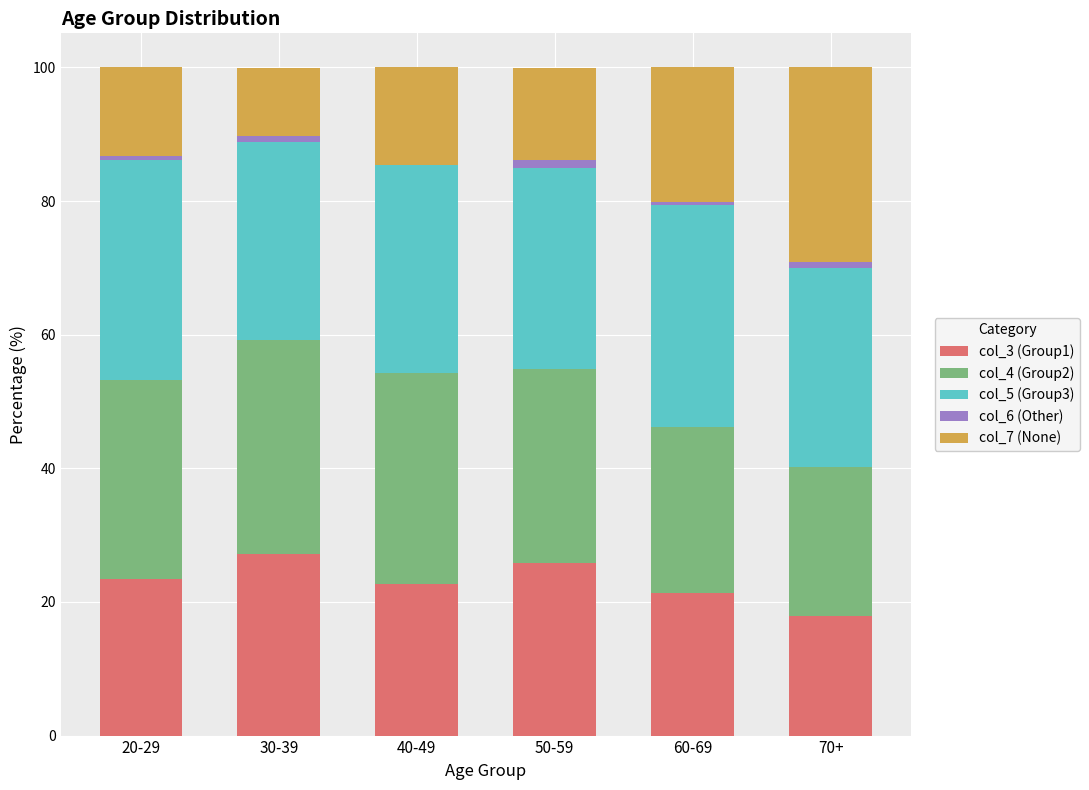

The col_3 (Group1) series shows 4.7 at 40-49. True or false?

False